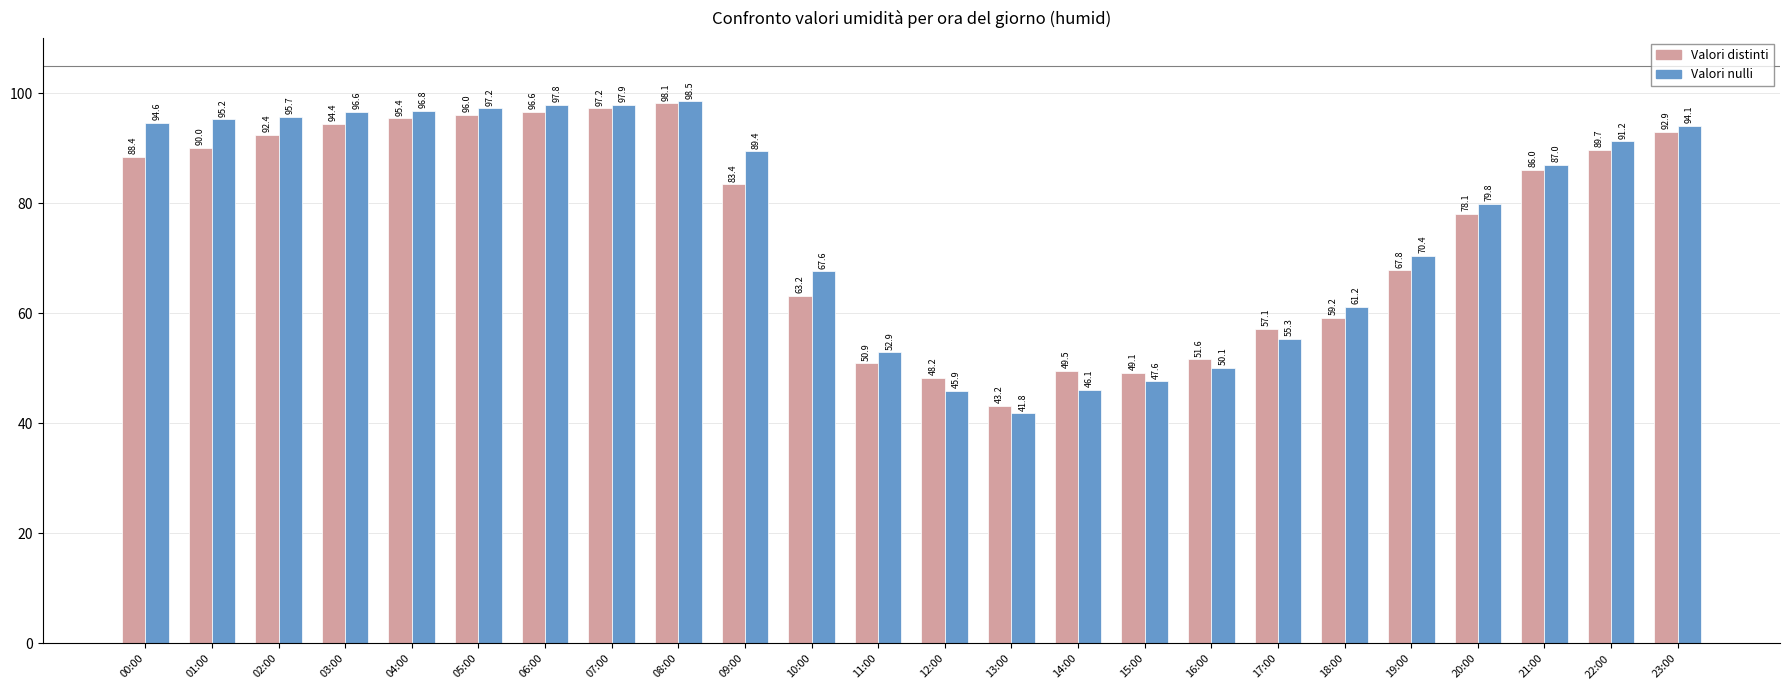

Which label corresponds to the largest value in the chart?

08:00